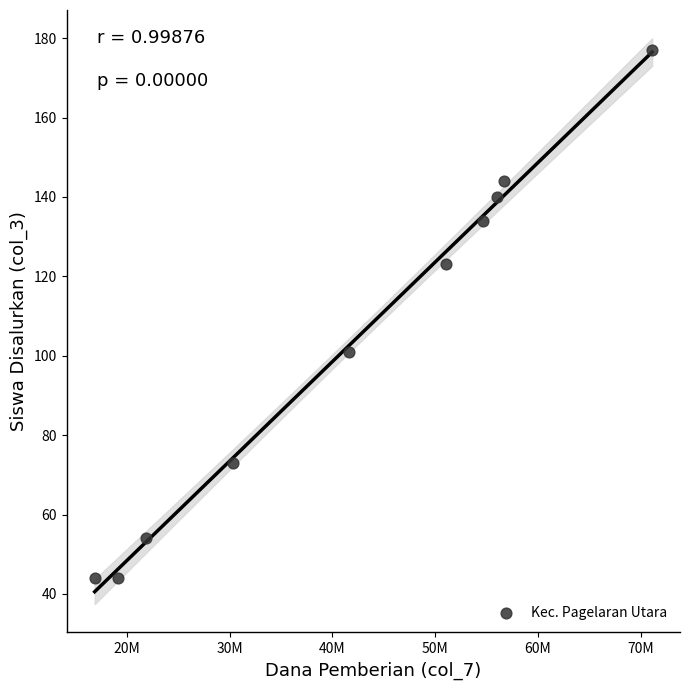

What Y value in the scatter plot is closest to 110?

101